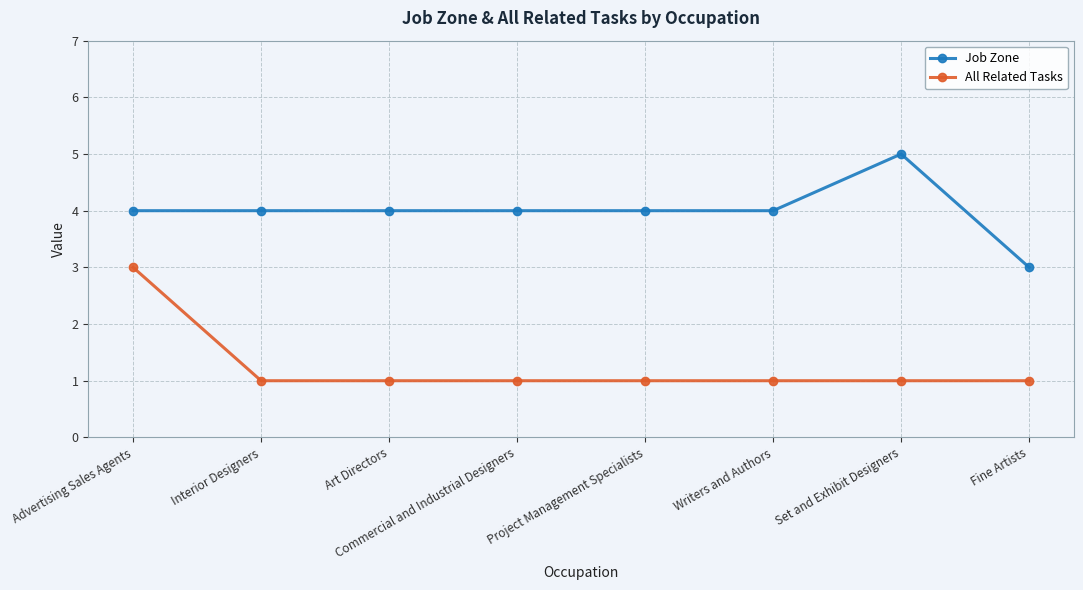

Rank the series by their maximum value, from highest to lowest.

Job Zone, All Related Tasks